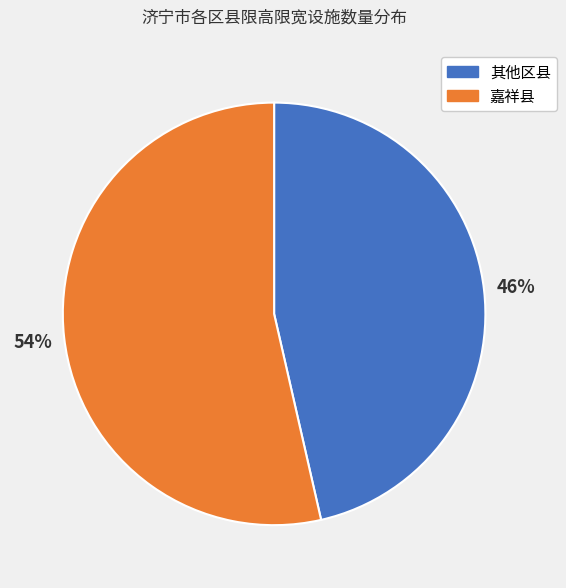

To the nearest percent, what is the average slice percentage?

50%